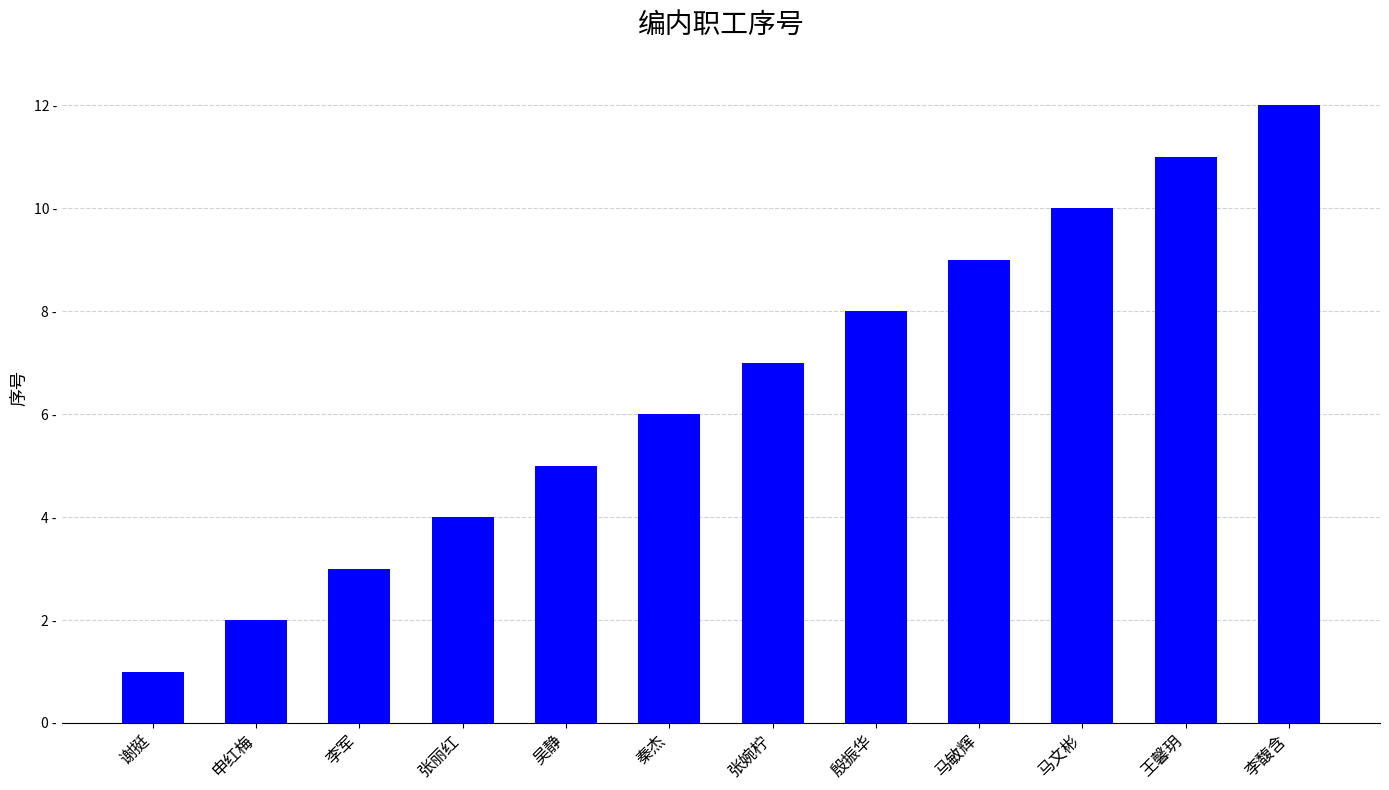

Reading left to right, transcribe all the data shown in this chart.

1	2	3	4	5	6	7	8	9	10	11	12